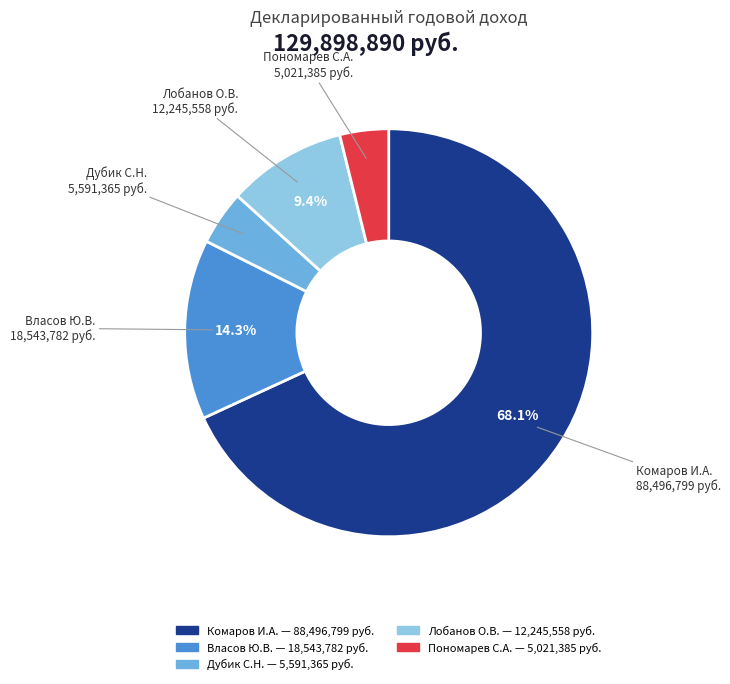

Approximately how many times larger is the value at Власов Ю.В. compared to Лобанов О.В.?

1.5